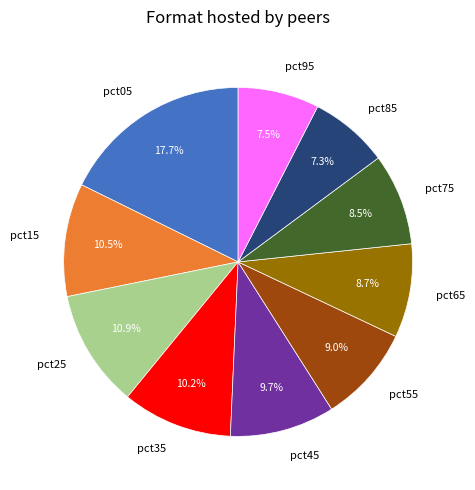

How many slices are in this pie chart?

10